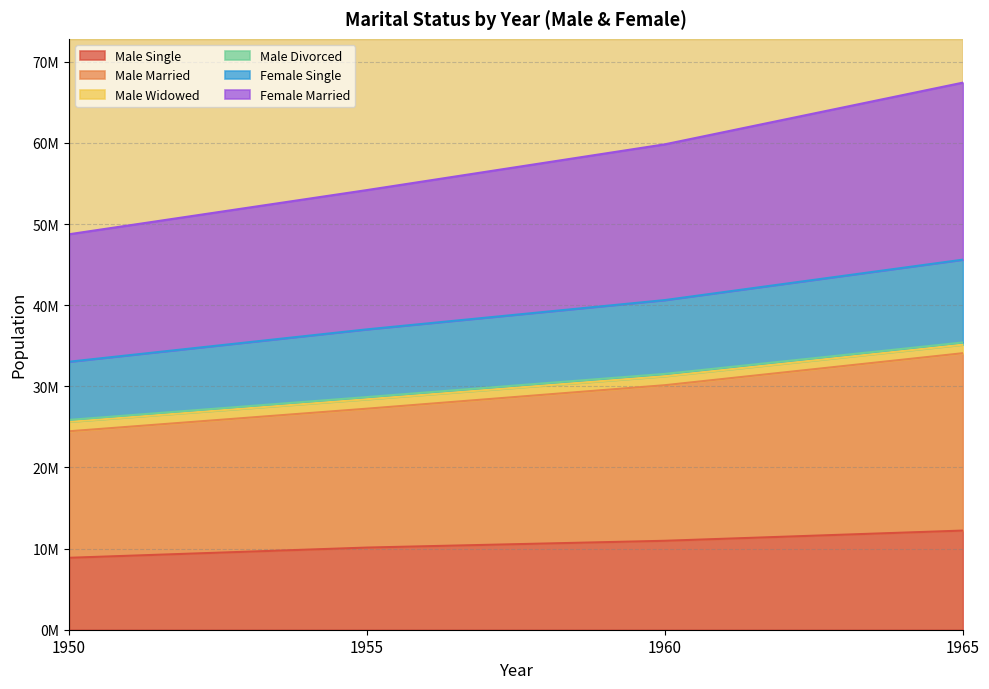

How many values in the Male Single series exceed 10962562?

1